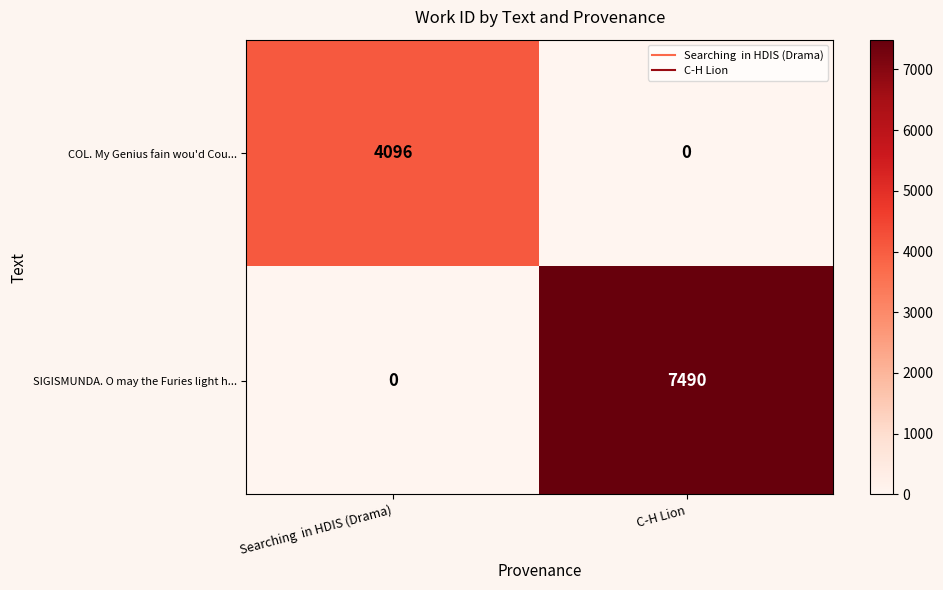

What is the total value across all series at C-H Lion?

7490